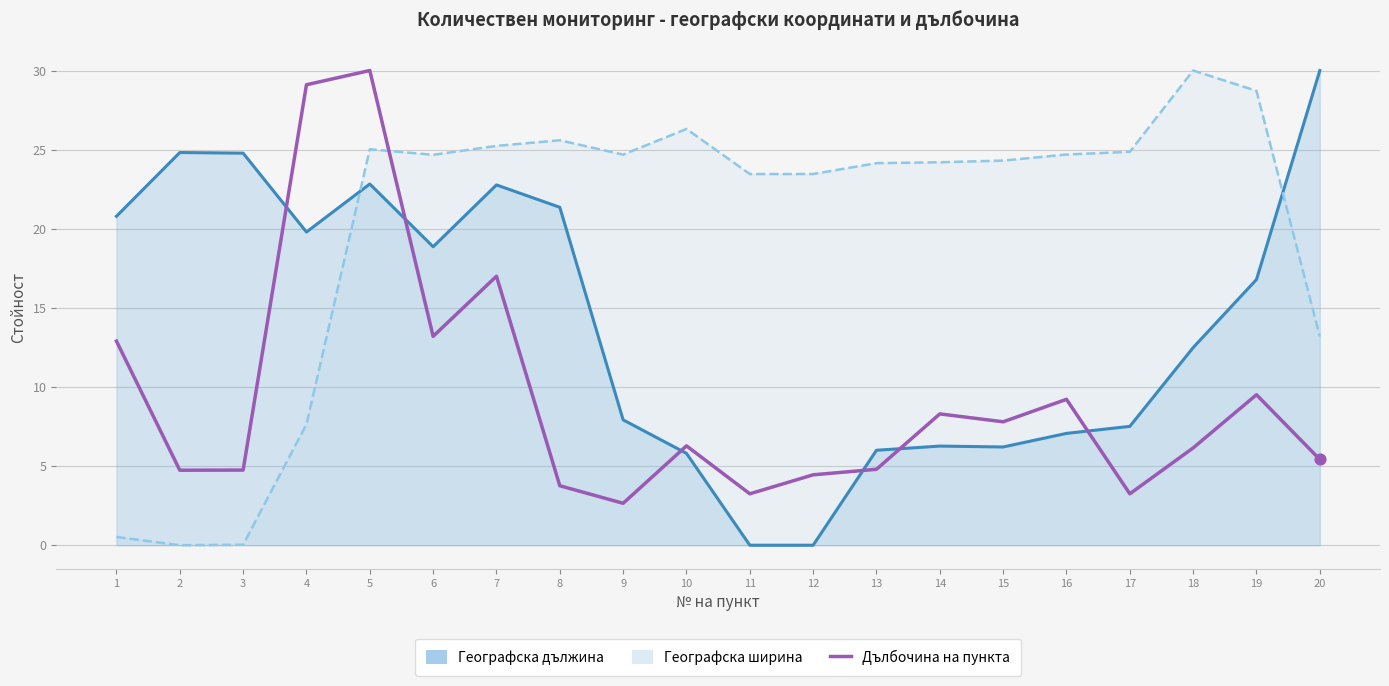

Which series contains the highest Y value?

Географска дължина